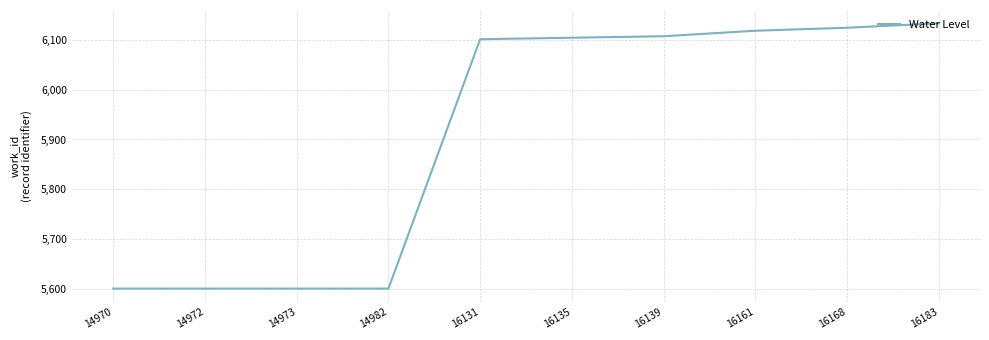

The value at 14972 is 5601. True or false?

True